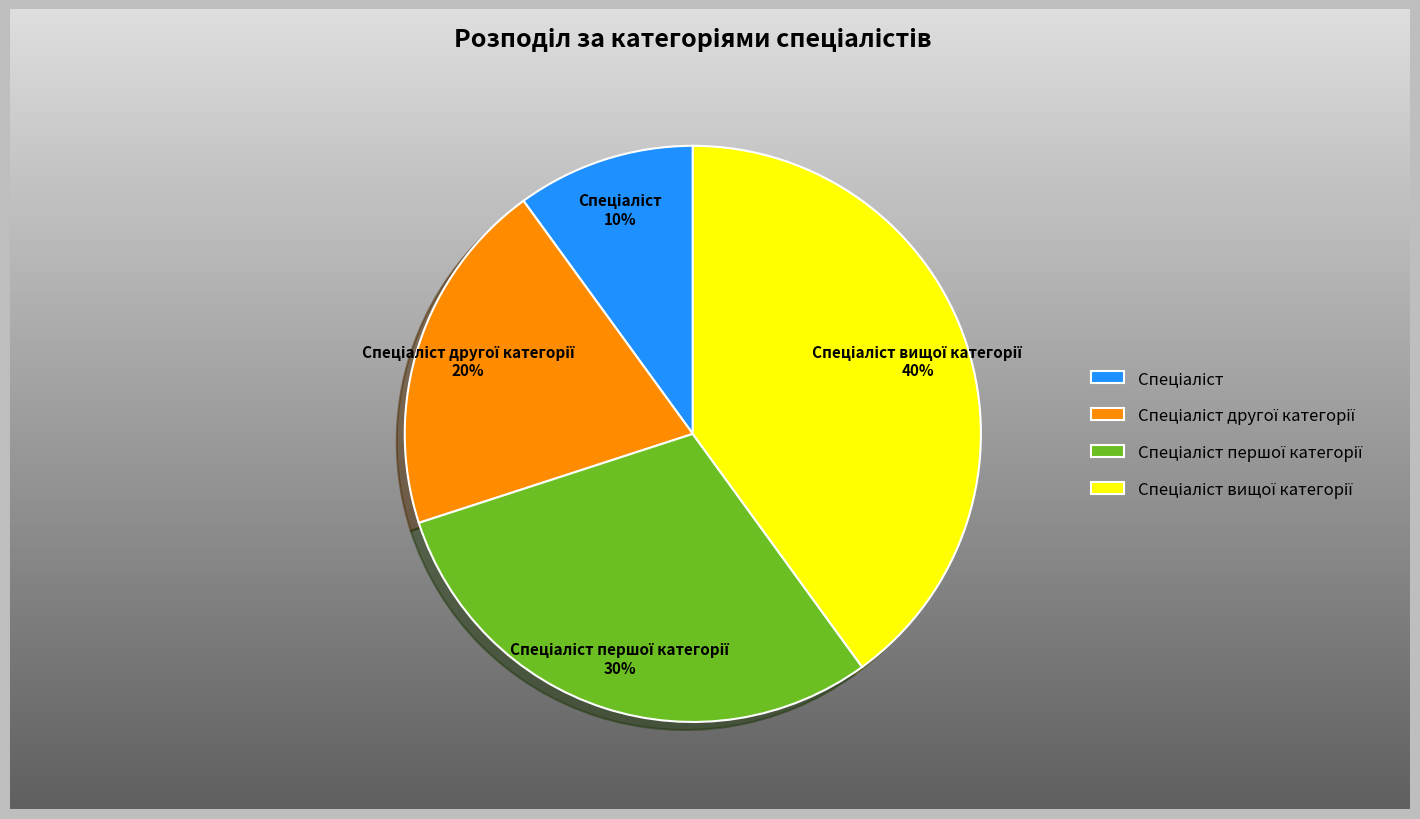

To the nearest percent, what is the difference between the Спеціаліст другої категорії and Спеціаліст slice percentages?

10%